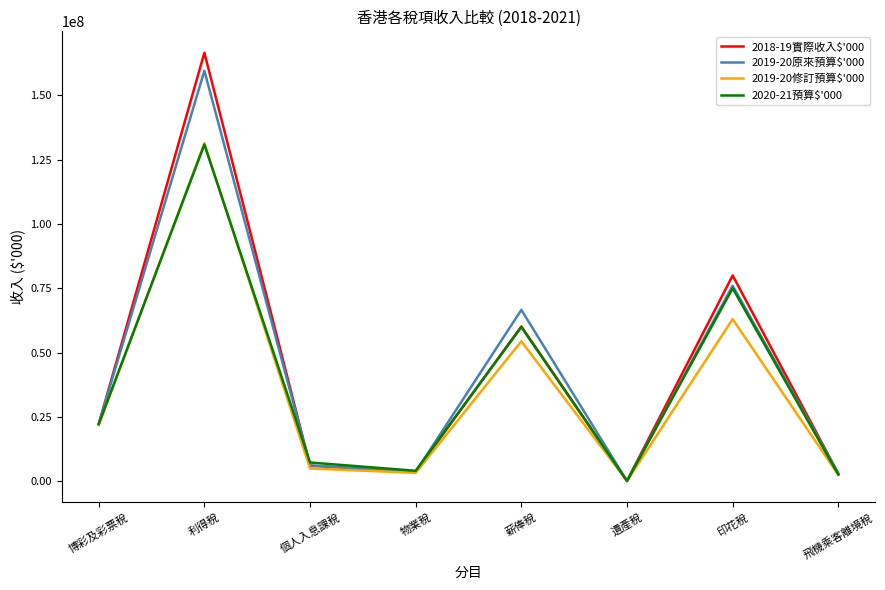

Which label corresponds to the largest value in the chart?

利得稅